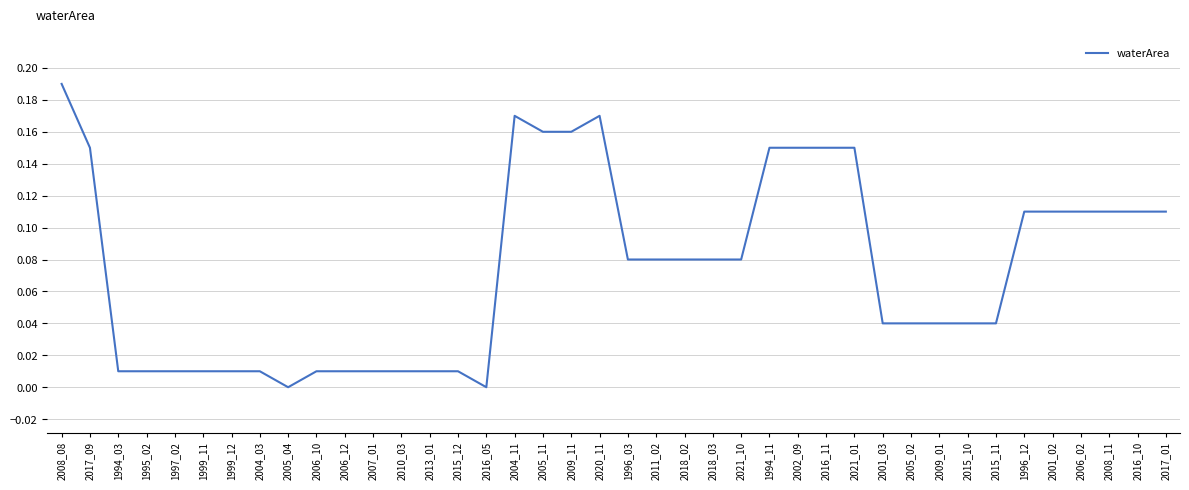

Which category has the highest value across all series?

2008_08